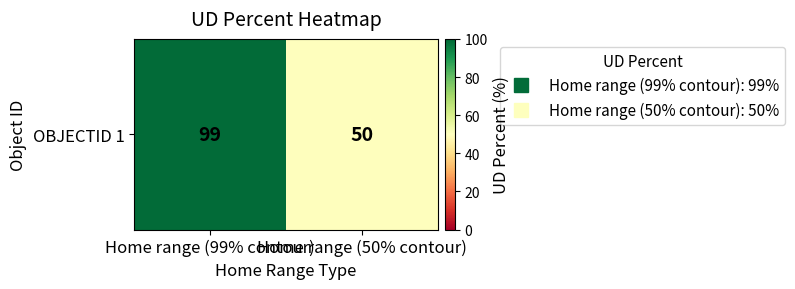

What is the maximum value shown in the chart?

99